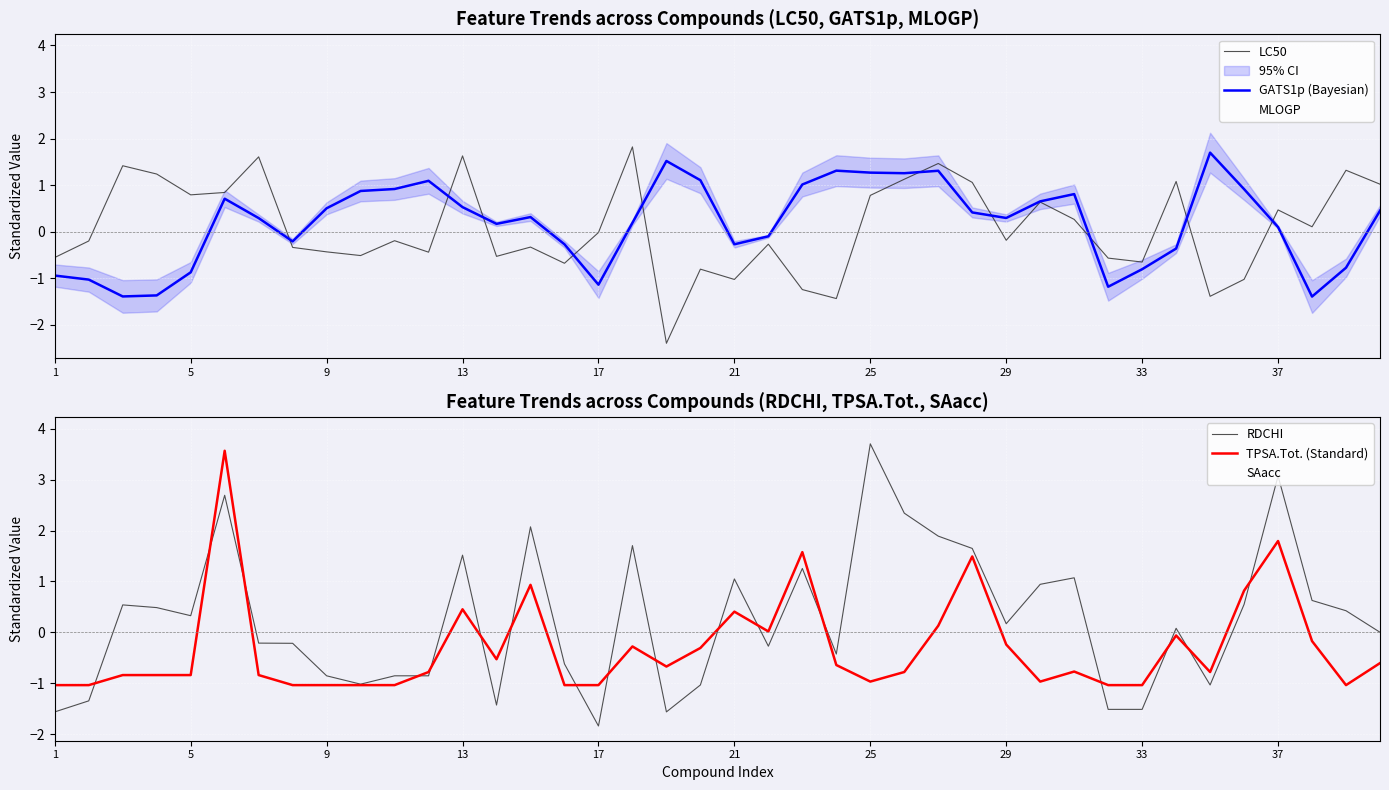

What is the average value of the LC50 series?

0.1